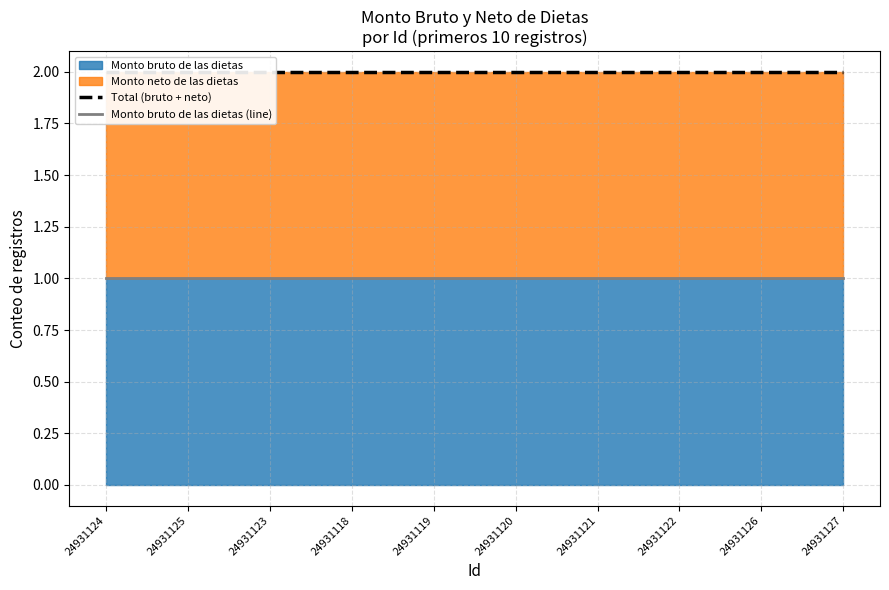

What position from the left is 24931122?

8